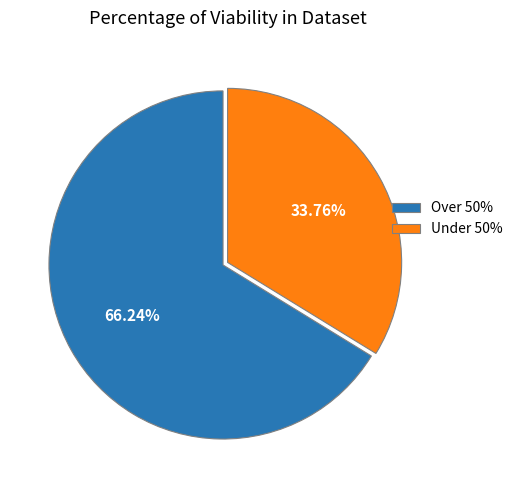

Is the sum of Under 50% and Over 50% greater than half?

Yes